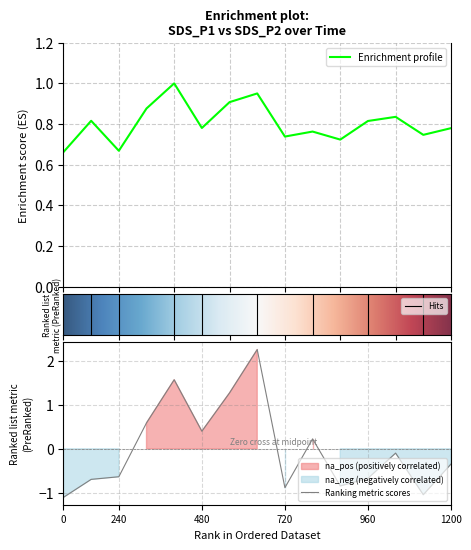

How many values in SDS_P2 are above zero?

6